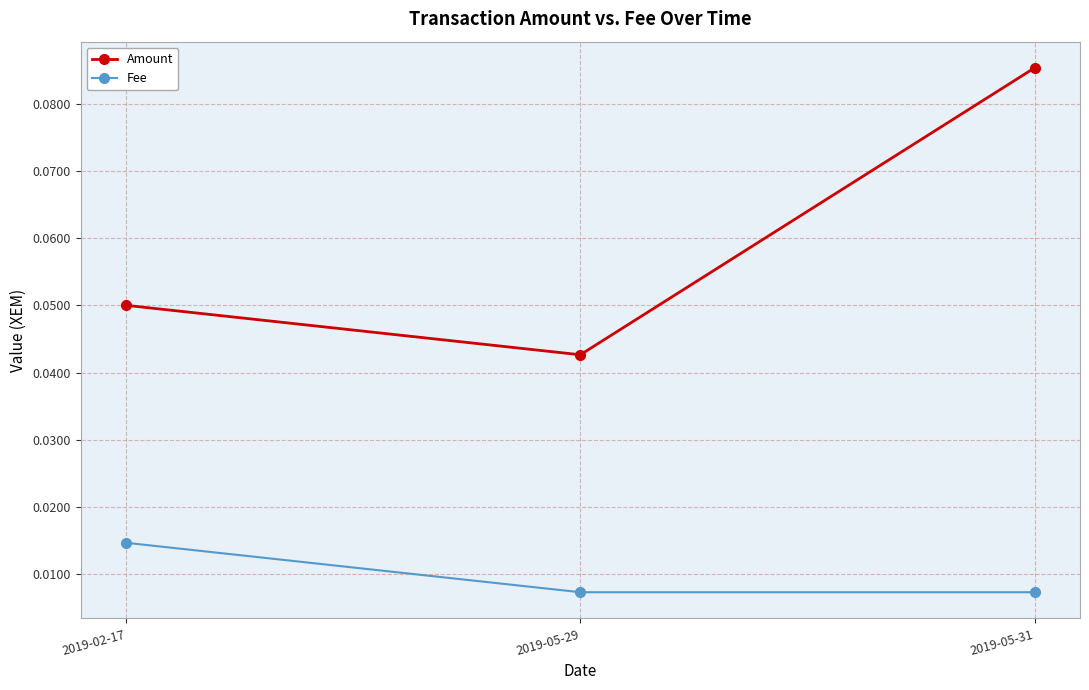

Does the chart display data point markers on the line(s)?

Yes